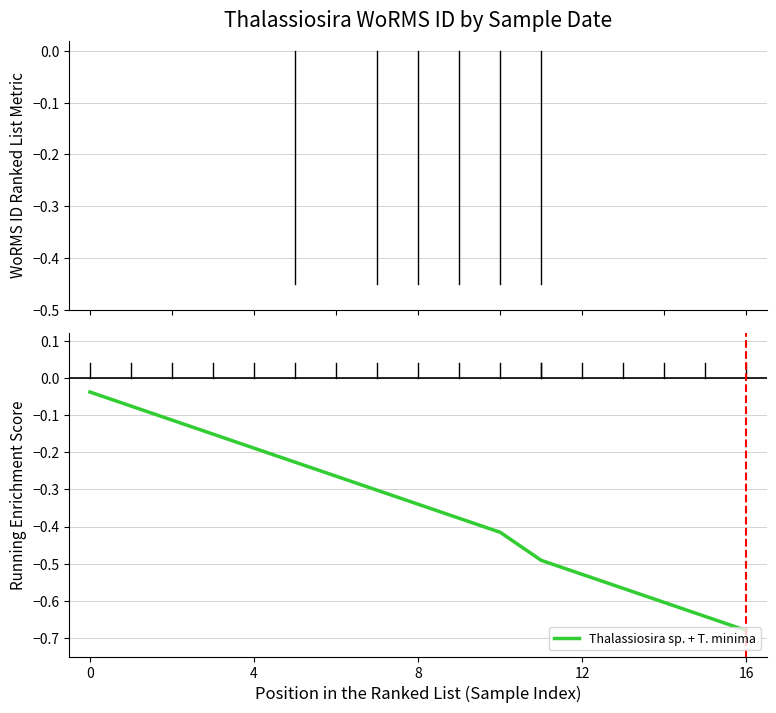

What is the difference between the maximum and minimum values?

0.6